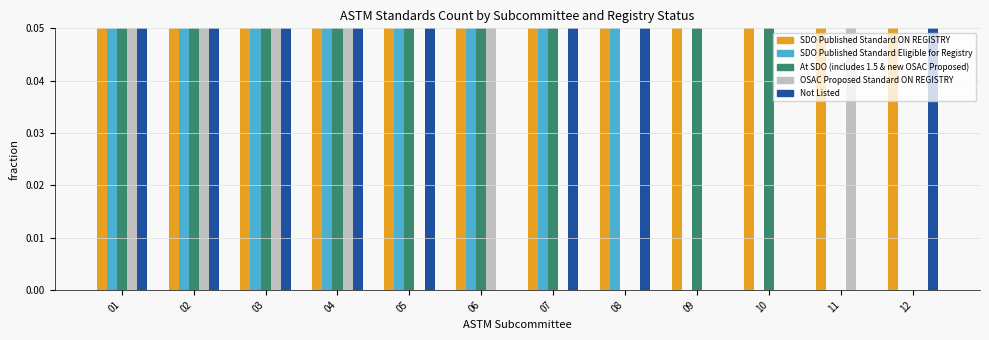

What are all the series names shown in the legend?

SDO Published Standard ON REGISTRY, SDO Published Standard Eligible for Registry, At SDO (includes 1.5 & new OSAC Proposed), OSAC Proposed Standard ON REGISTRY, Not Listed